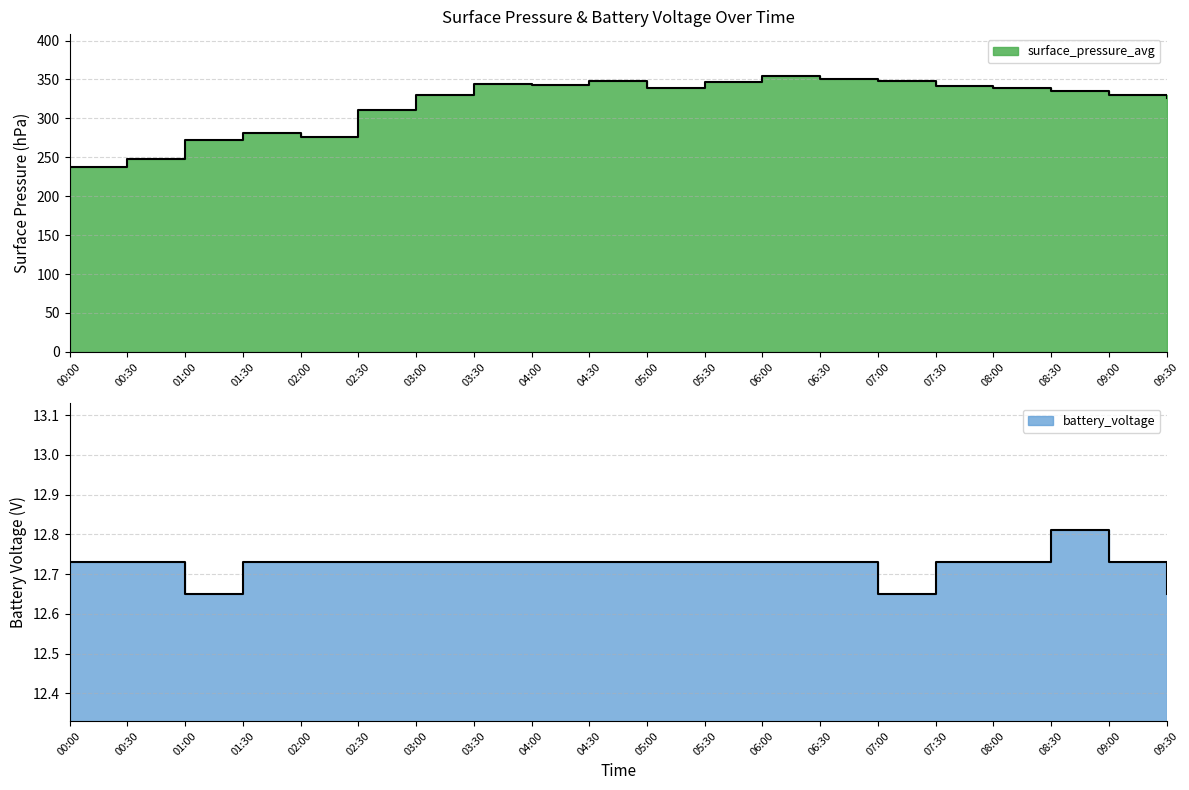

True or false: battery_voltage and surface_pressure_avg intersect in this chart.

False